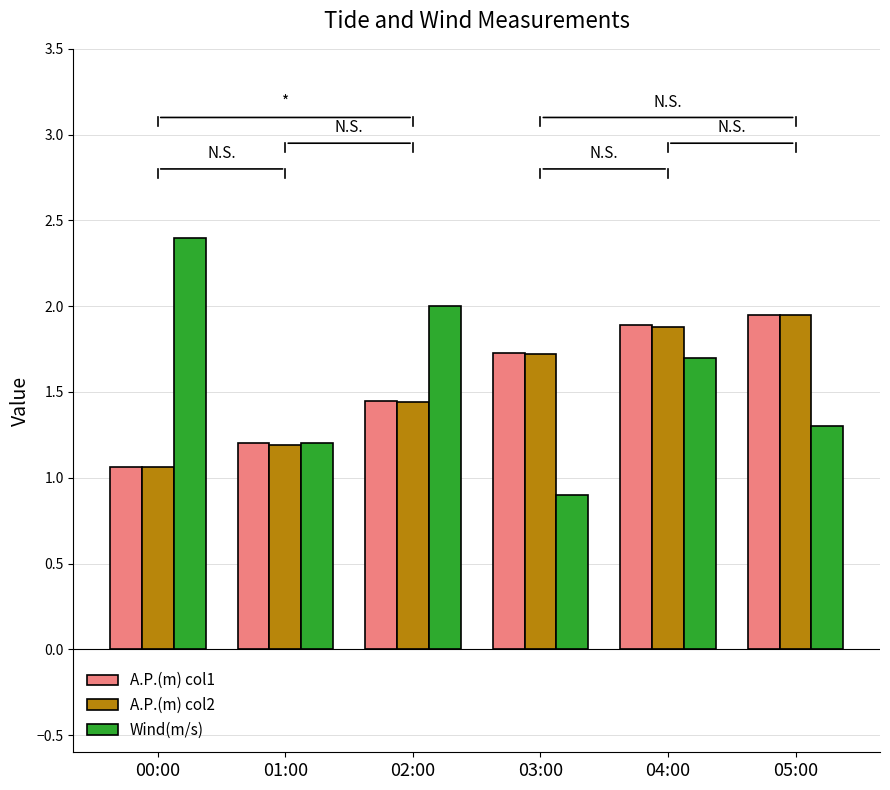

Is it true that A.P.(m) col2 equals 3.4 at 05:00?

False